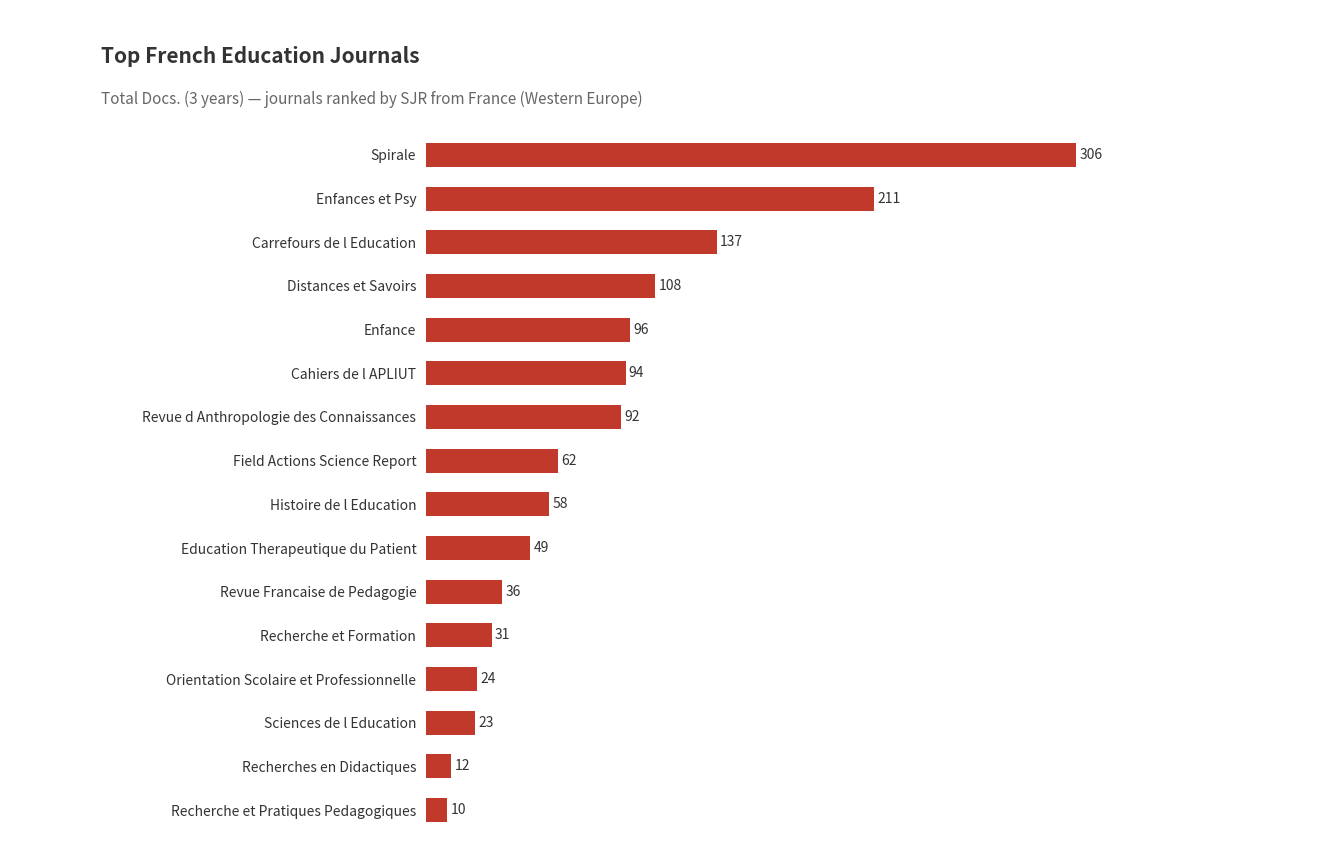

Which category has the highest value across all series?

Spirale